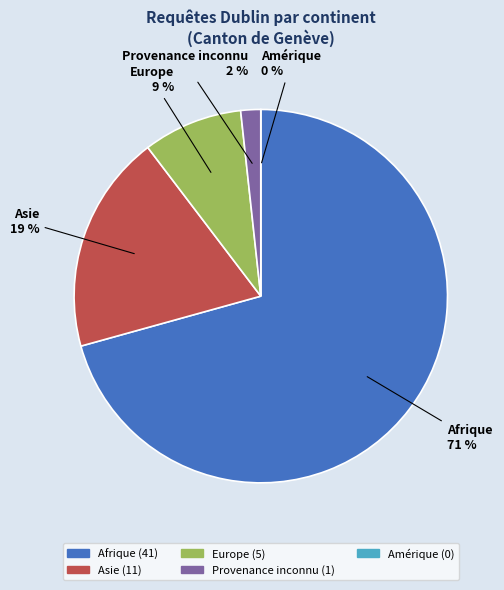

True or false: Europe accounts for 1% of the total.

False